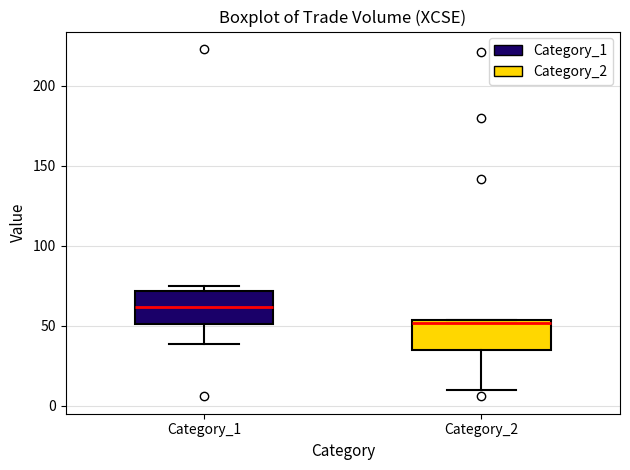

Which box has the highest median line?

Category_1